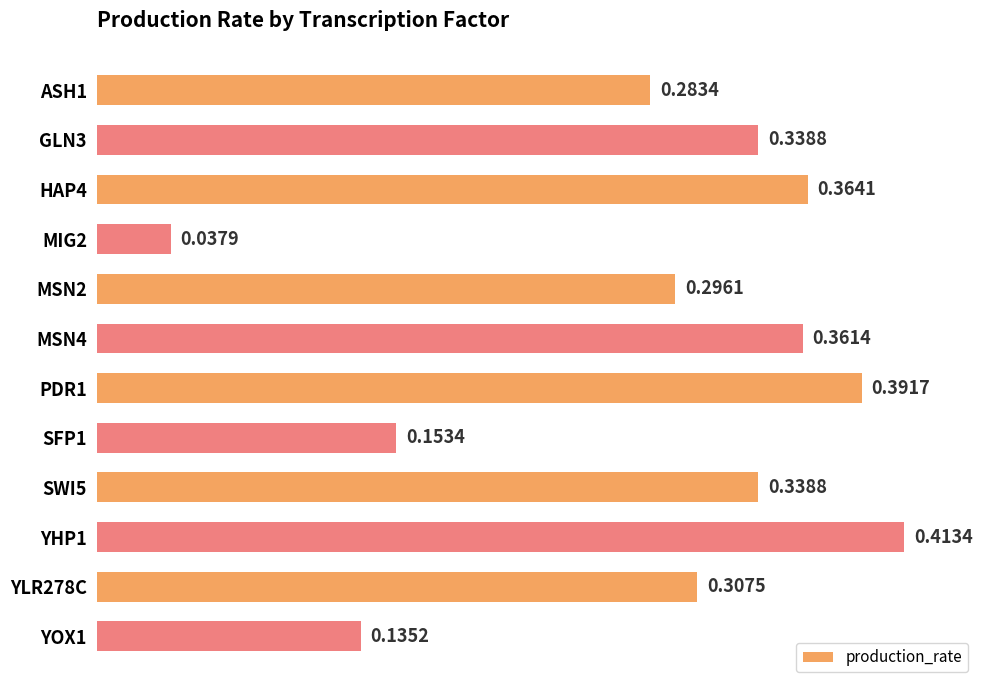

At which category does the chart reach its minimum across all series?

MIG2